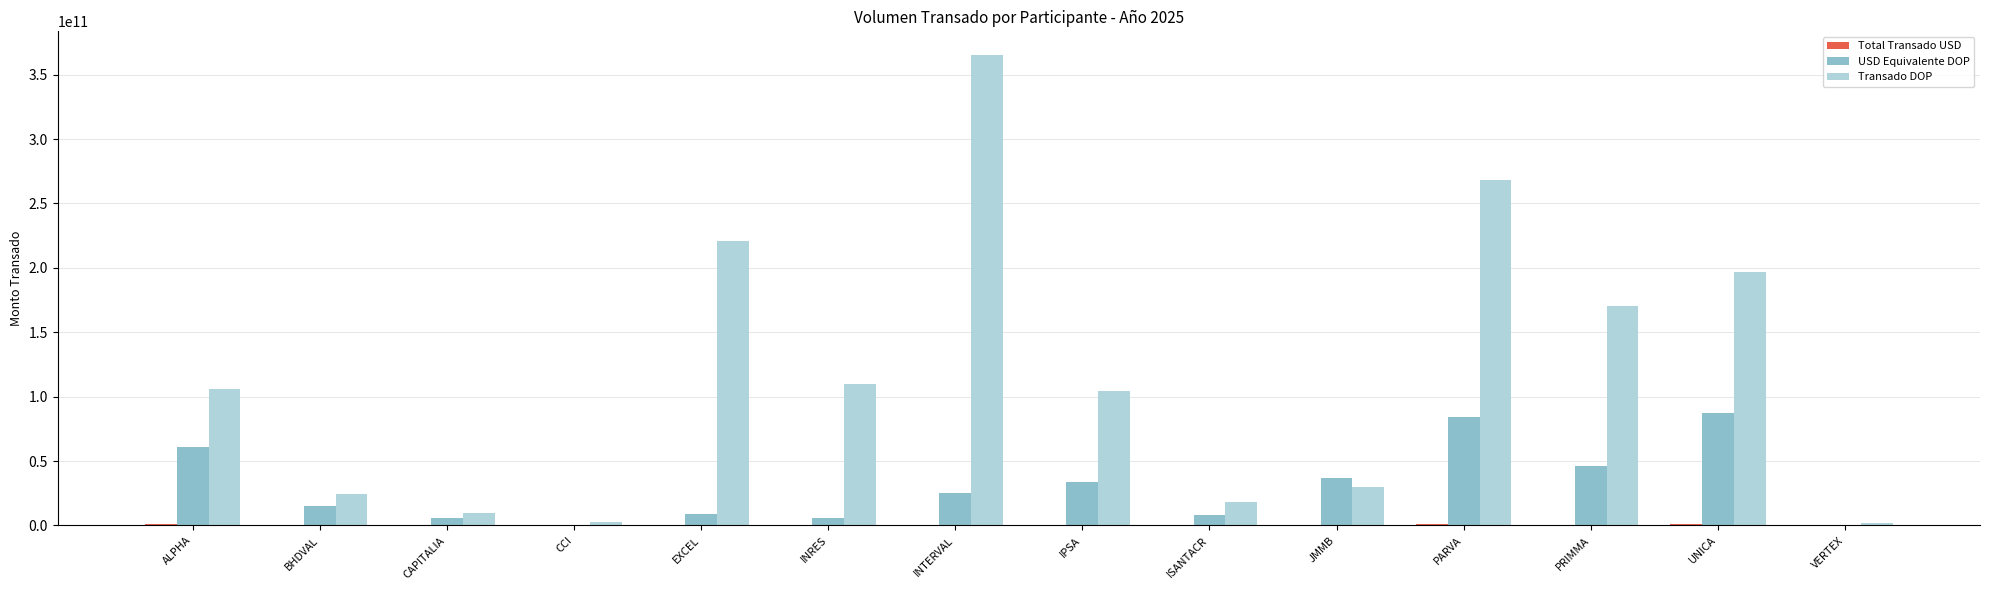

Is it true that Transado DOP equals 111378437887.9 at PRIMMA?

False